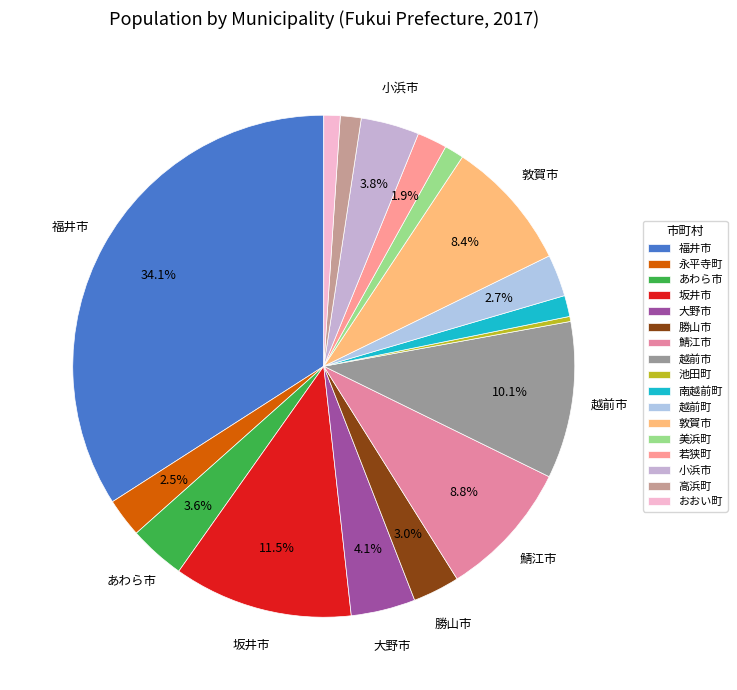

Between あわら市 and 鯖江市, which is larger?

鯖江市